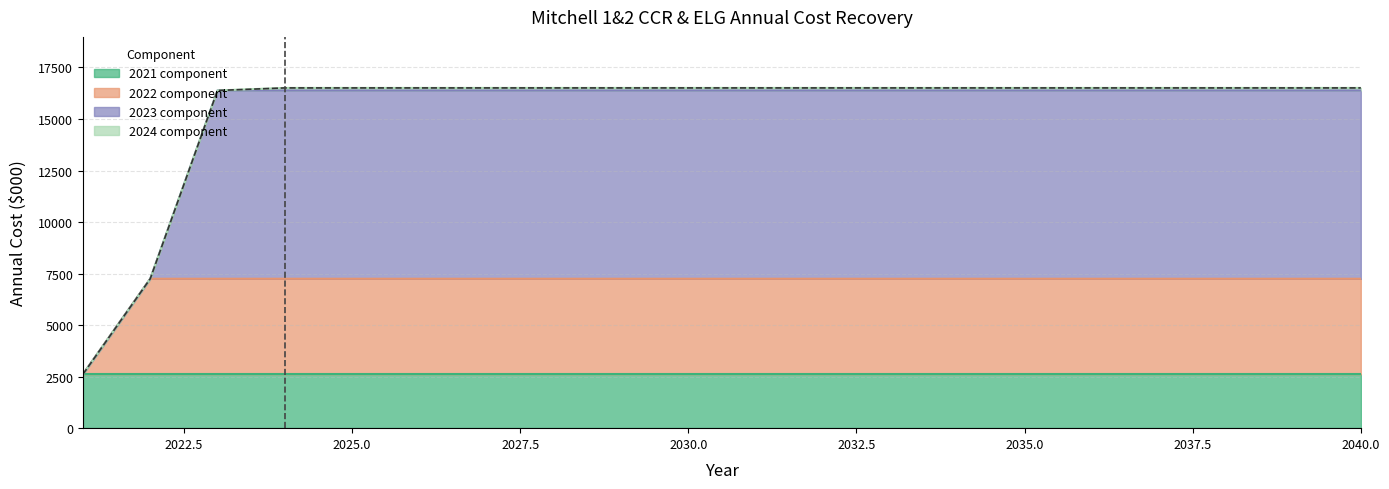

Which has a higher value, 2029 or 2035?

2029